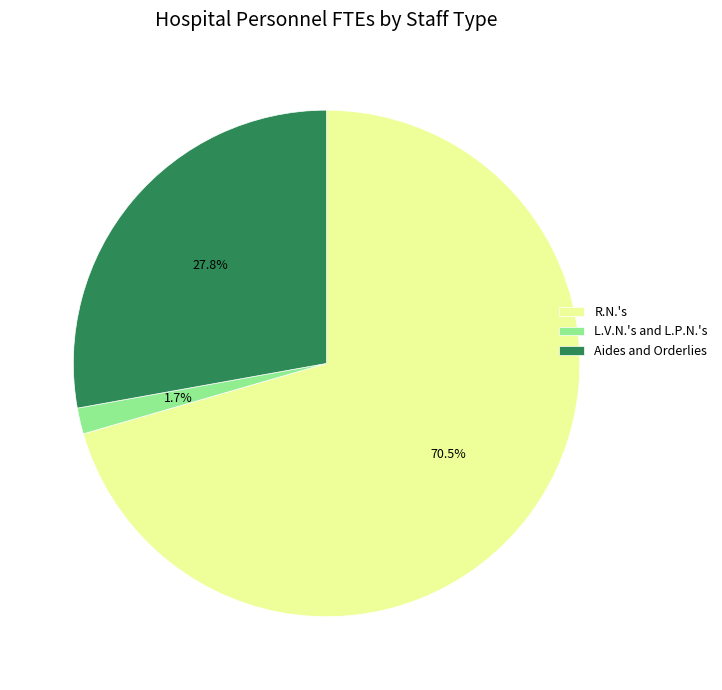

Does L.V.N.'s and L.P.N.'s account for over 50% of the chart?

No